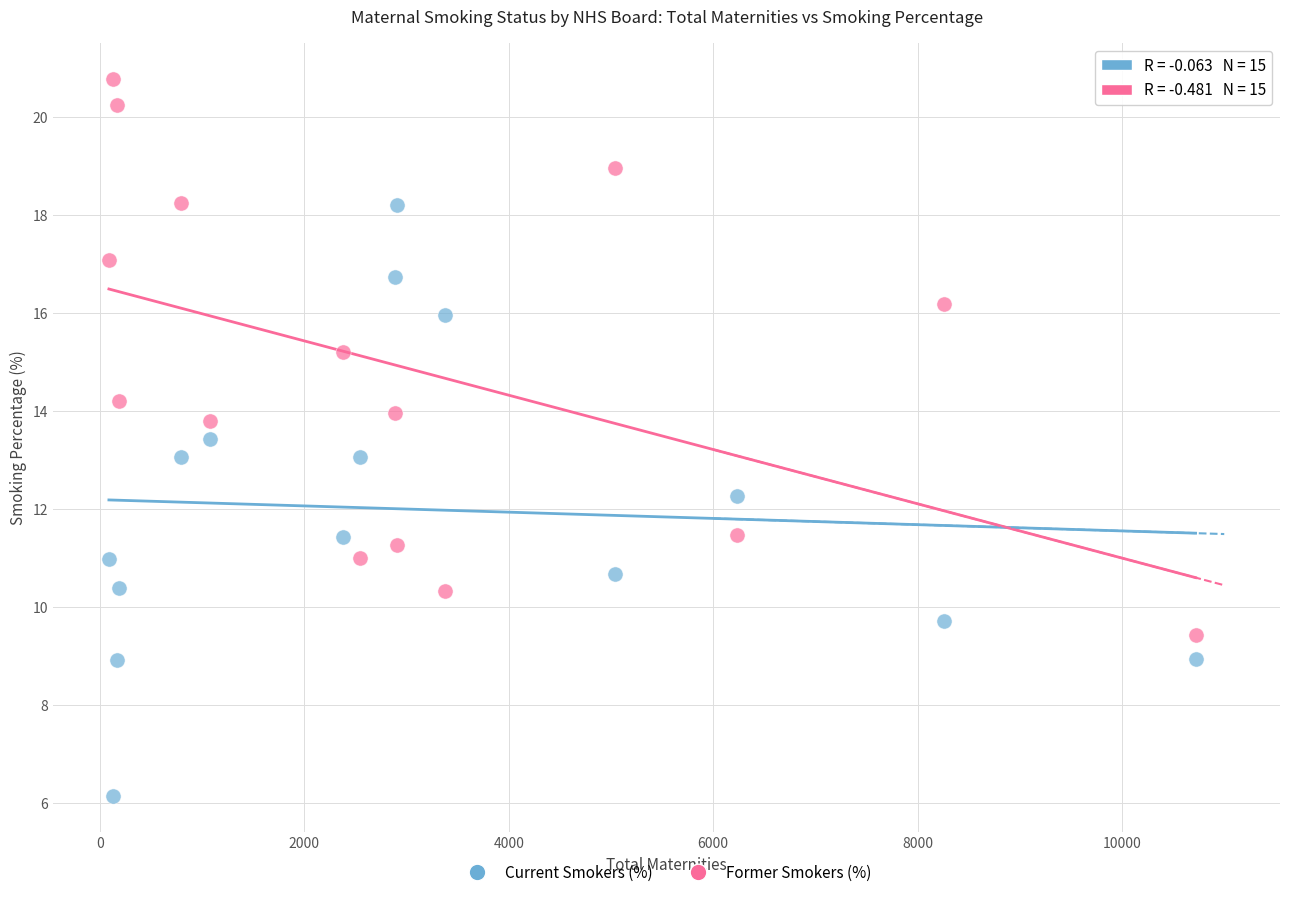

Which series contains the lowest Y value?

Current Smokers (%)